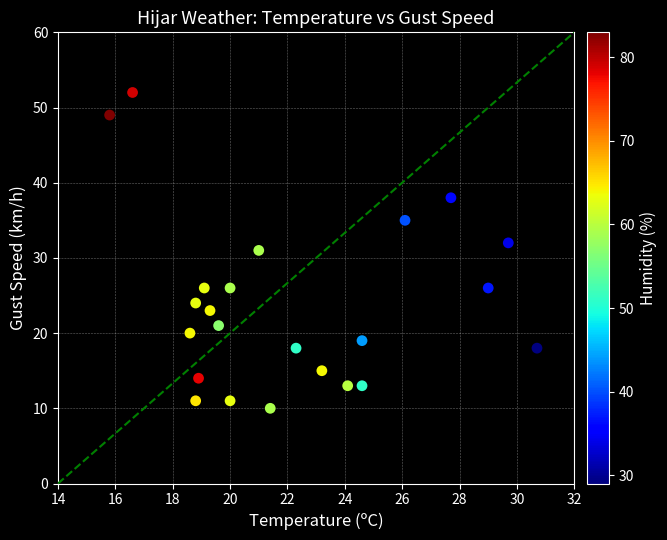

What is the range of Y values (max minus min)?

42